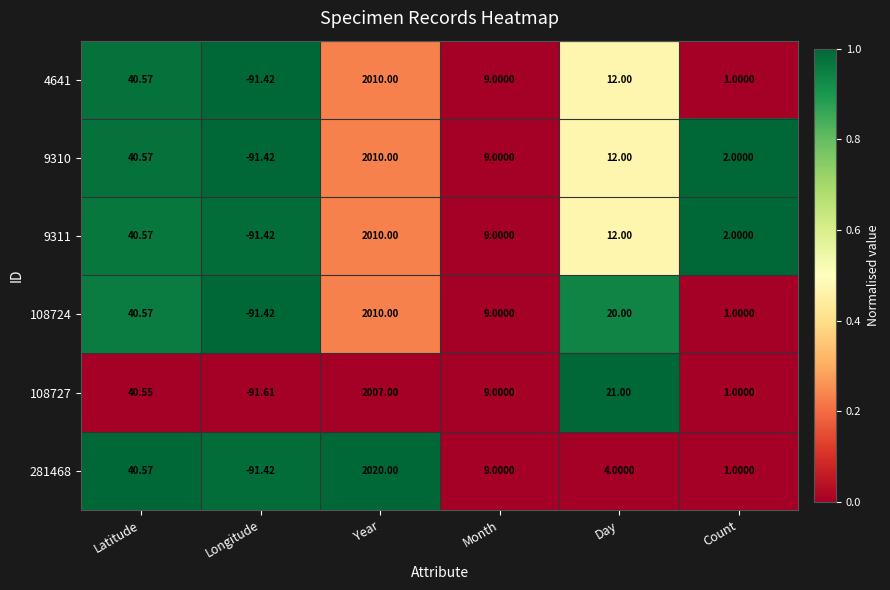

Which label corresponds to the largest value in the chart?

Year